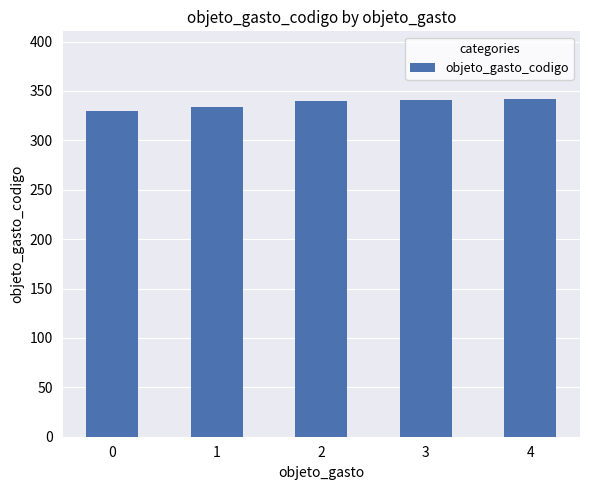

What is the value of the 3rd bar from the left?

340